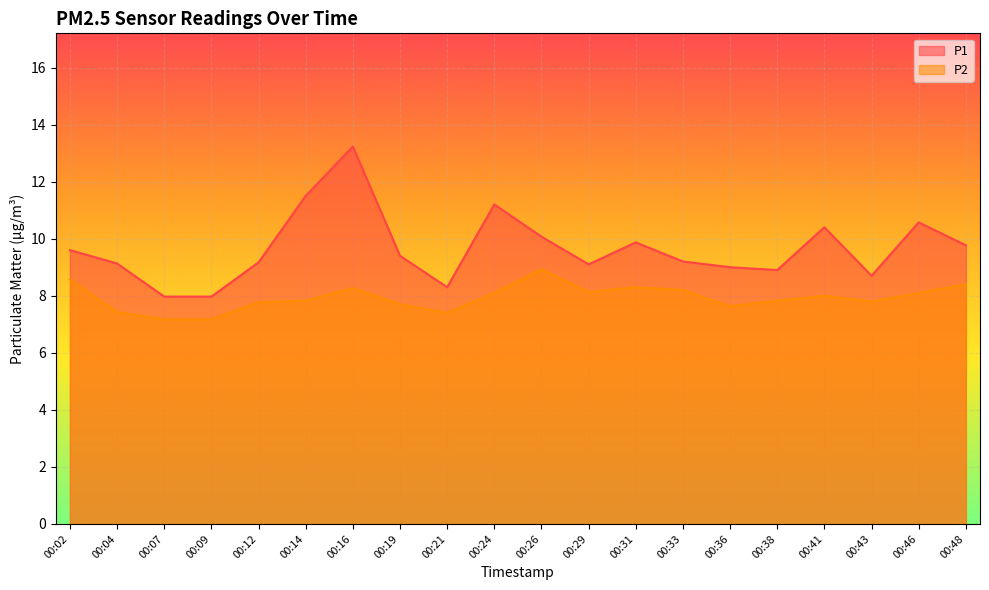

At how many categories does at least one series exceed 7?

20